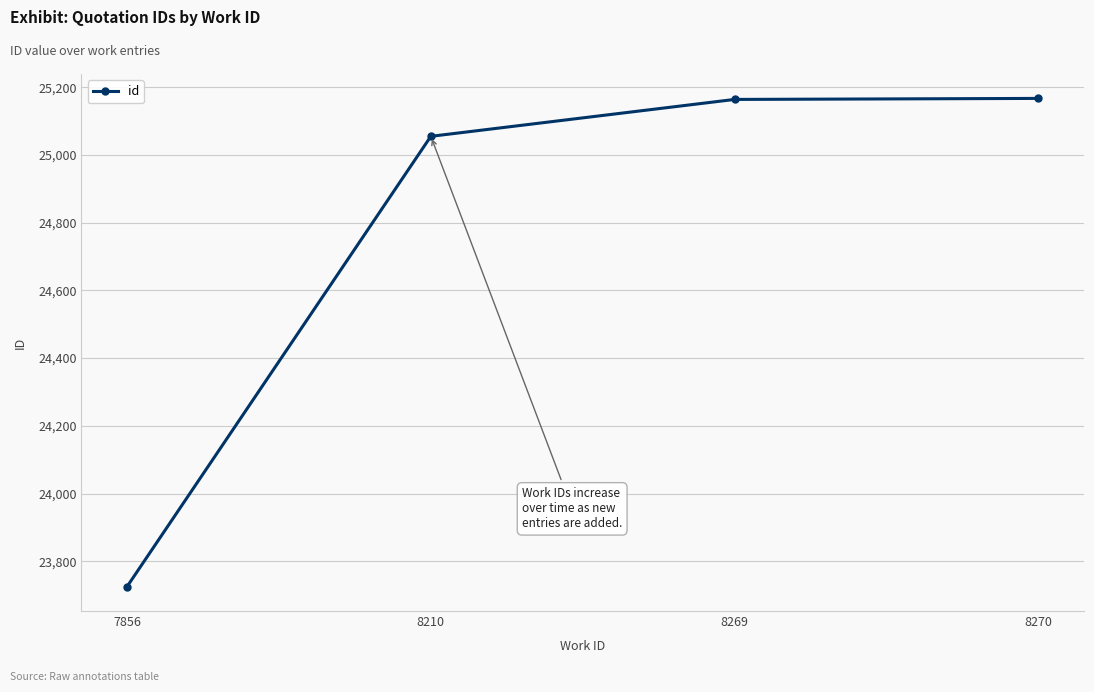

What is the average value?

24778